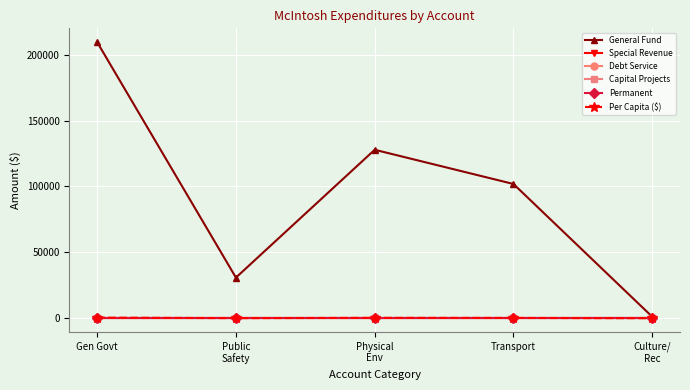

Is this an area chart (filled region under the line)?

No